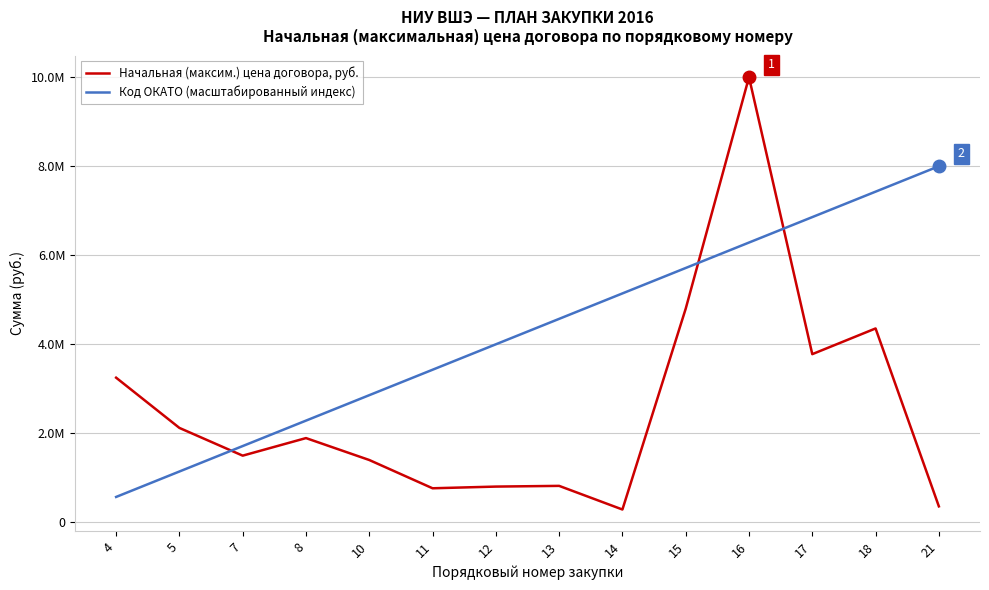

Between 14 and 16, which series saw the biggest shift?

Начальная (максим.) цена договора, руб.